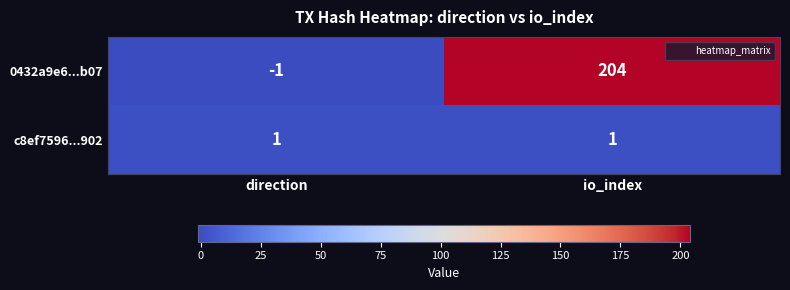

The c8ef7596...902 series shows 2 at io_index. True or false?

False